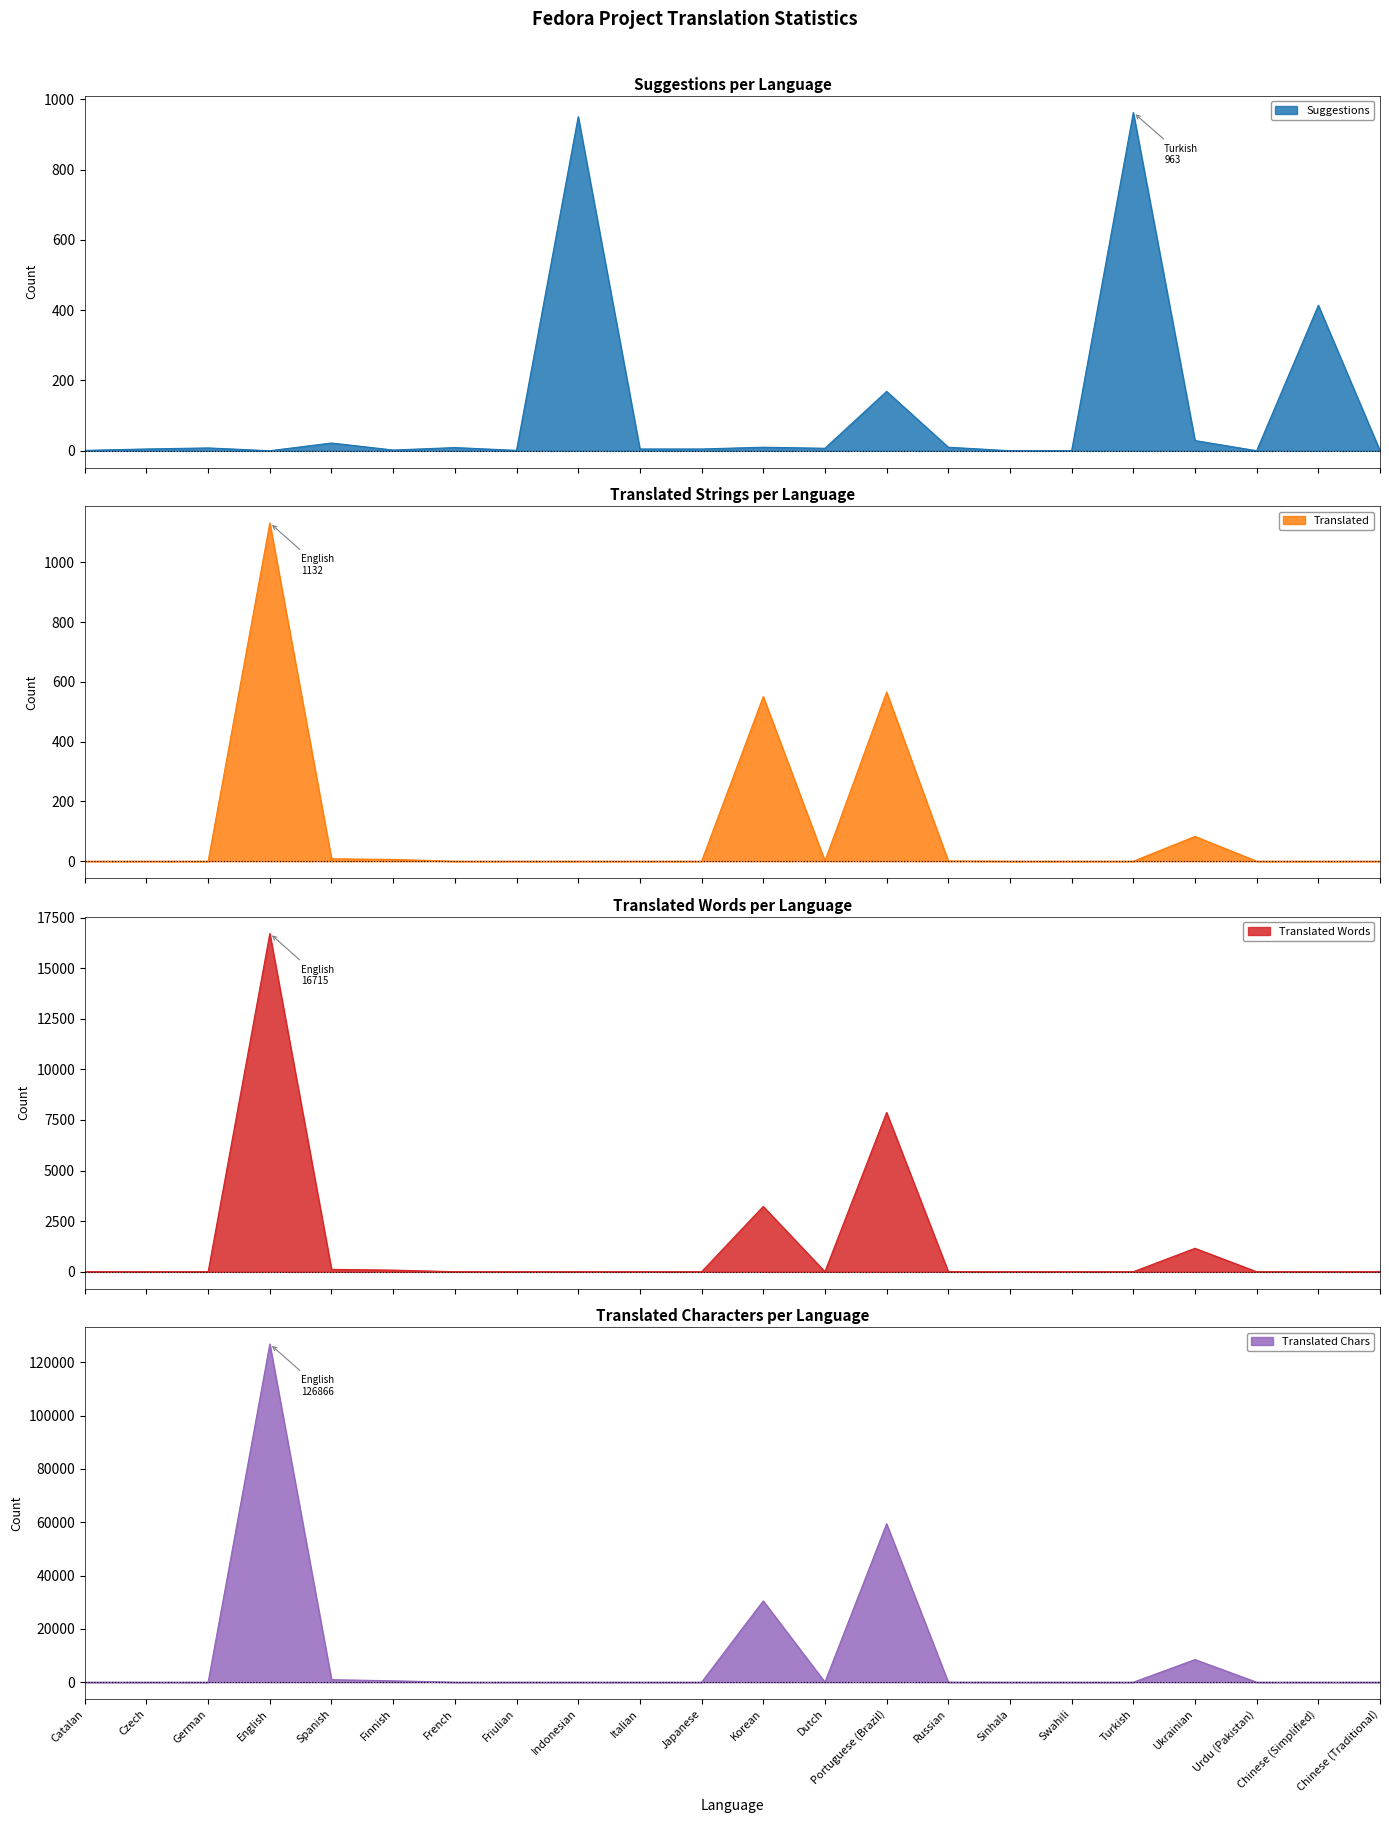

At which category is the sum across all series the highest?

English